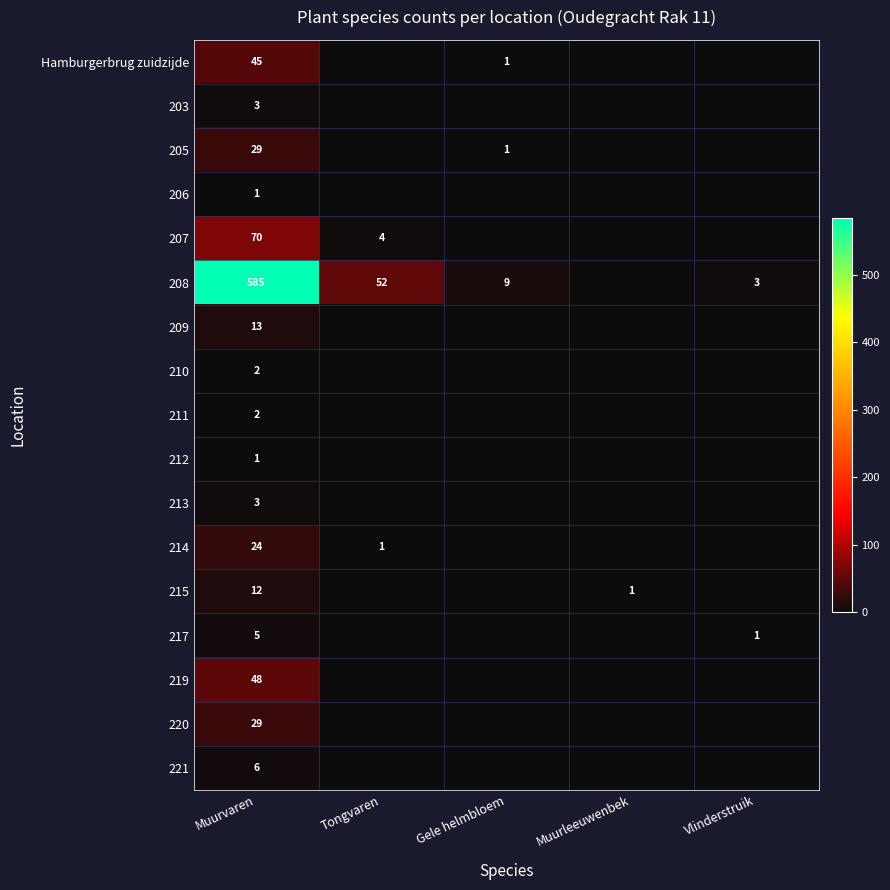

Between Gele helmbloem and Muurleeuwenbek, which is larger?

Gele helmbloem